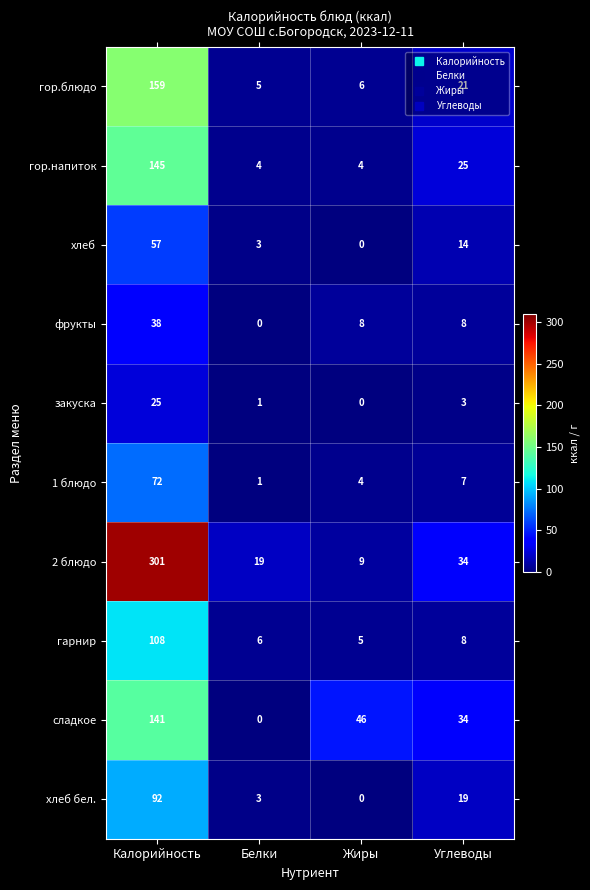

Is it true that гор.блюдо equals 9 at Белки?

False